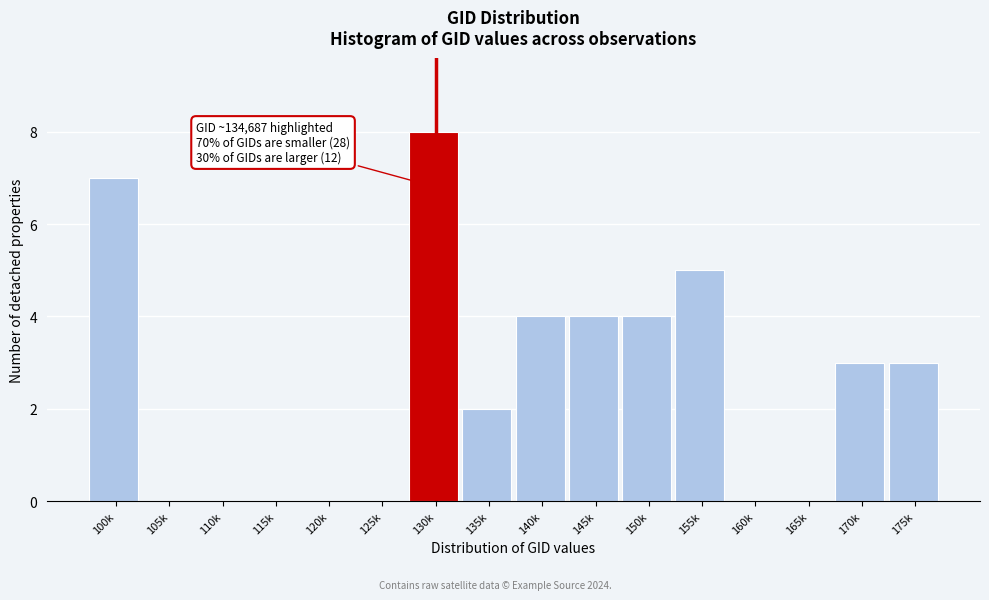

Reading right to left, transcribe all the data shown in this chart.

175k=3	170k=3	165k=0	160k=0	155k=5	150k=4	145k=4	140k=4	135k=2	130k=8	125k=0	120k=0	115k=0	110k=0	105k=0	100k=7